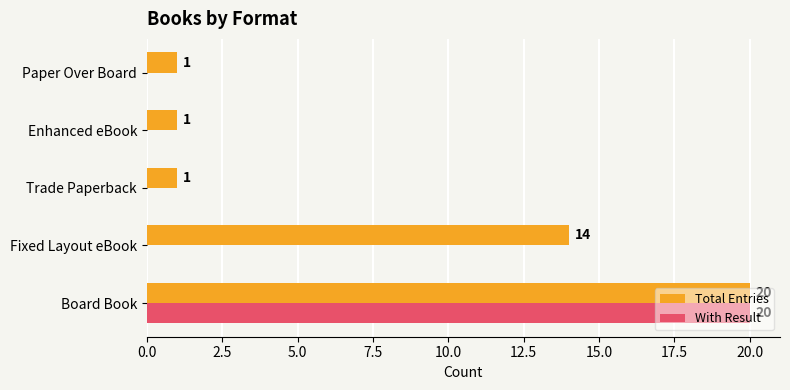

What is the maximum value for With Result?

20